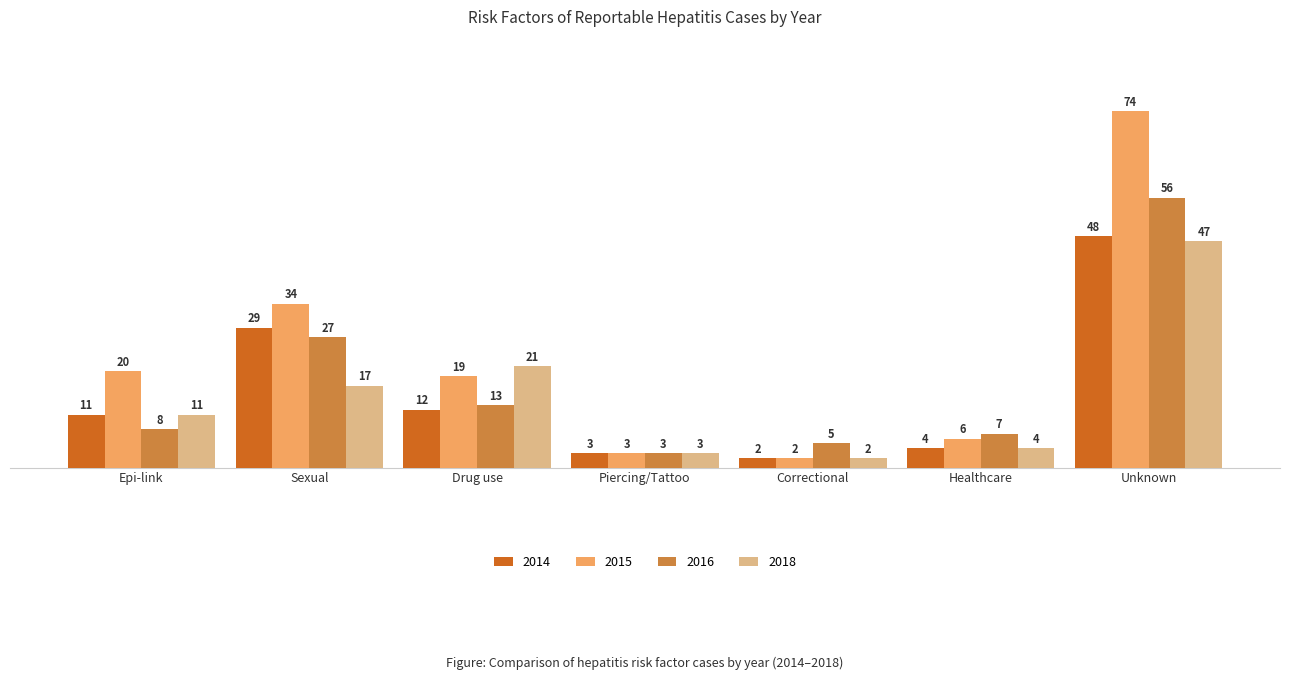

What is the approximate value of 2016 at Sexual, to the nearest 5?

25